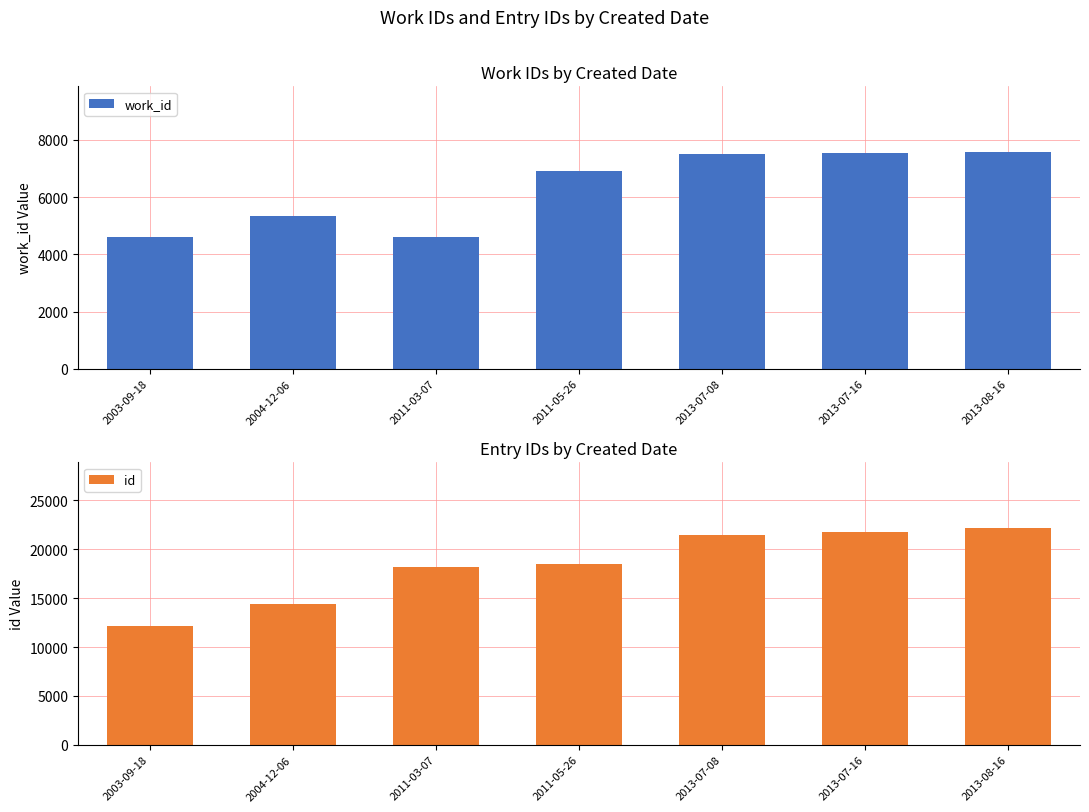

Which label corresponds to the smallest value in the chart?

2003-09-18